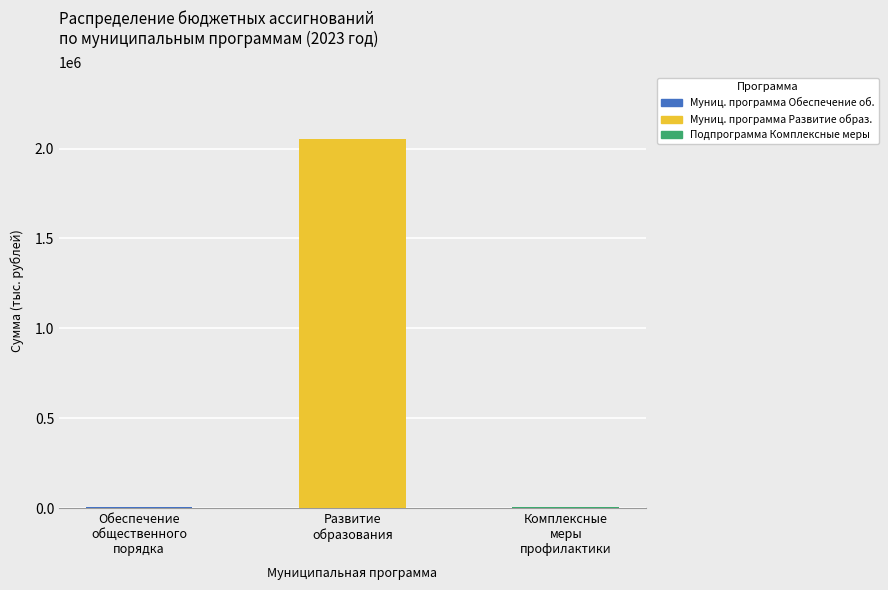

Between 2024 год and 2023 год, which is larger?

2023 год